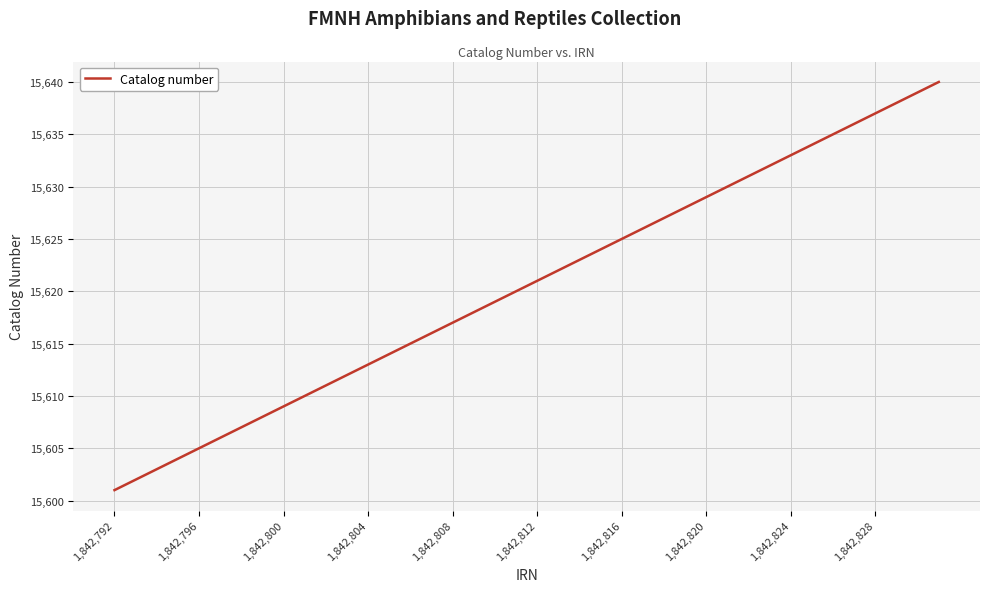

How many lines are shown in the chart?

1